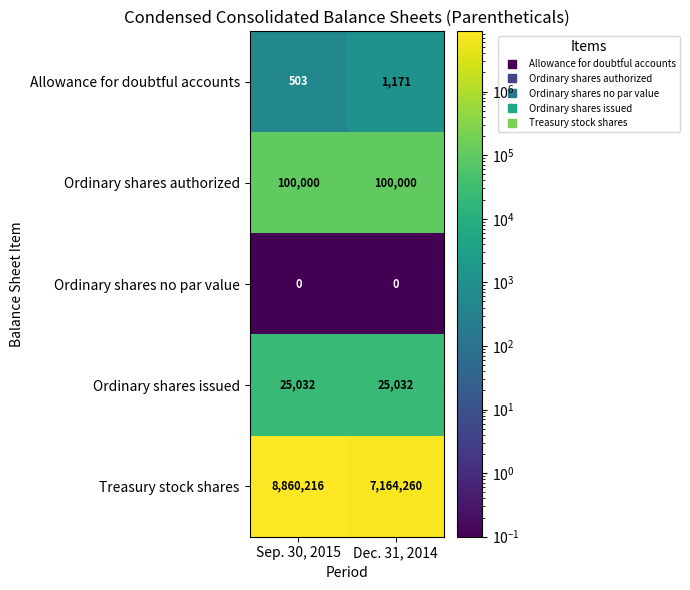

What is the sum of all Ordinary shares authorized values?

200000